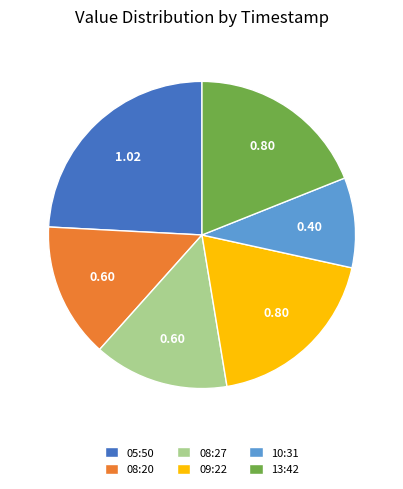

What is the largest slice in the pie chart?

05:50